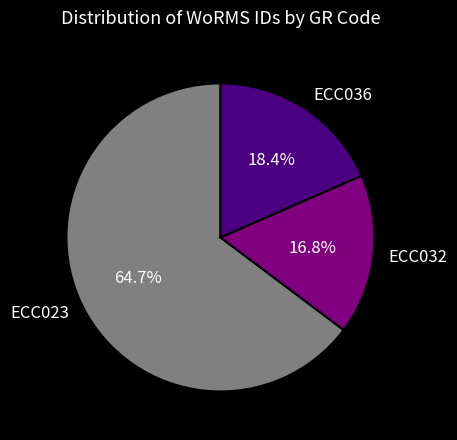

Is the sum of ECC036 and ECC032 greater than half?

No